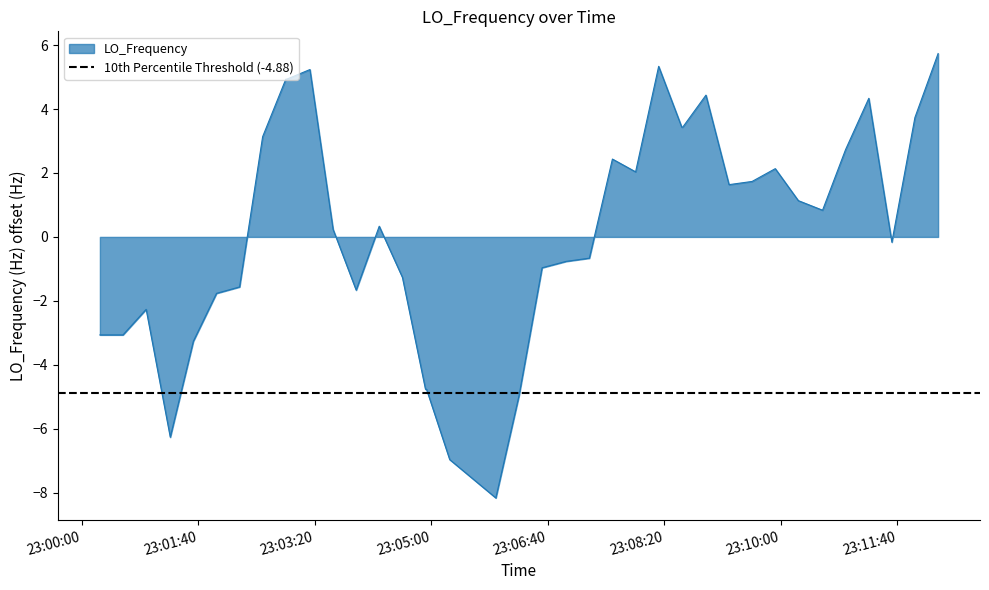

What is the minimum value for LO_Frequency?

-8.2